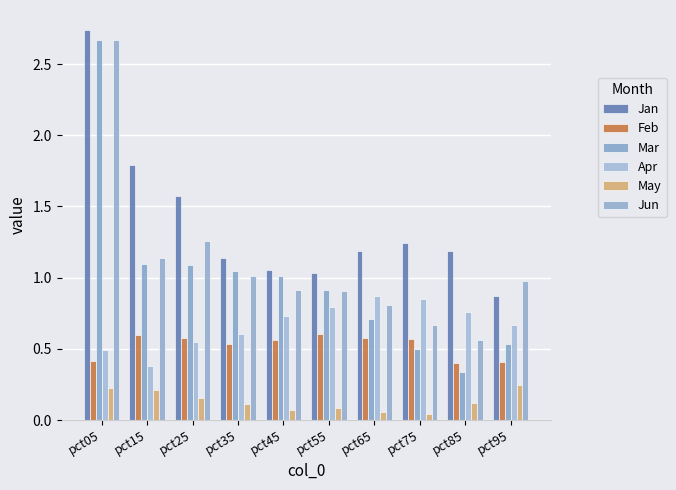

How many categories are shown in the chart?

10